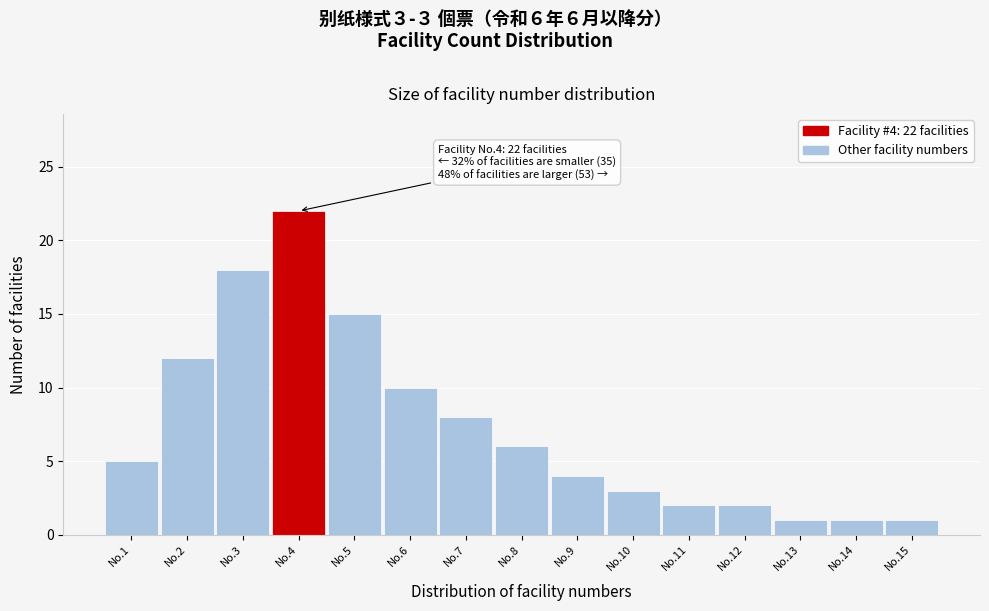

Reading left to right, list all the values displayed in this chart.

5	12	18	22	15	10	8	6	4	3	2	2	1	1	1